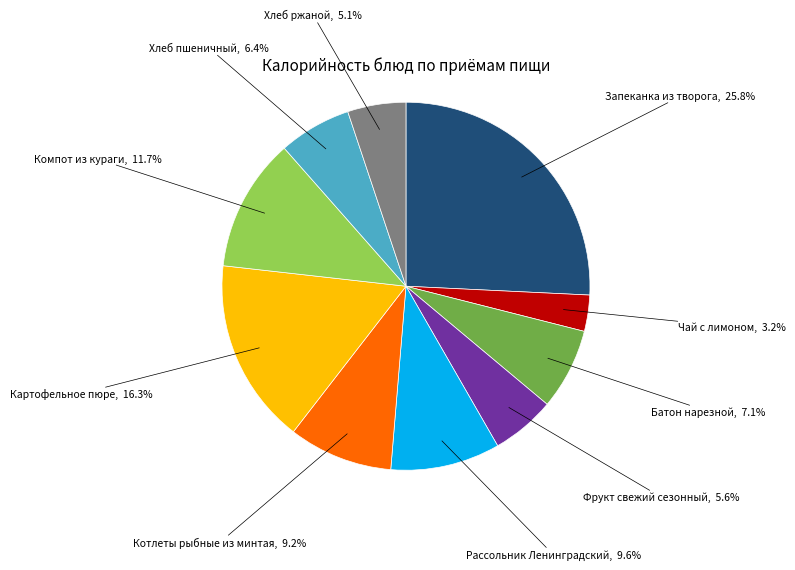

Count the number of slices in the pie.

10